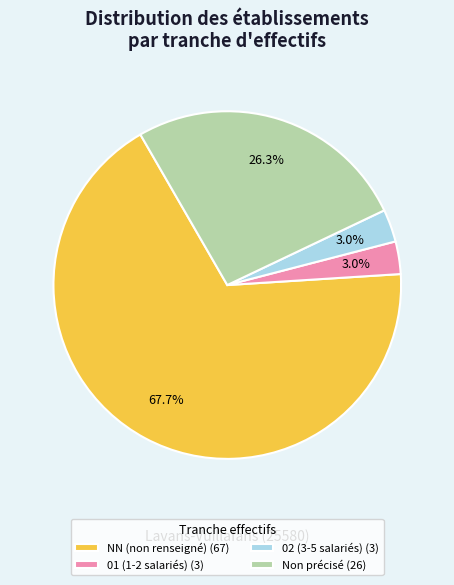

Combined, do 01 (1-2 salariés) (3) and 02 (3-5 salariés) (3) account for over 50%?

No